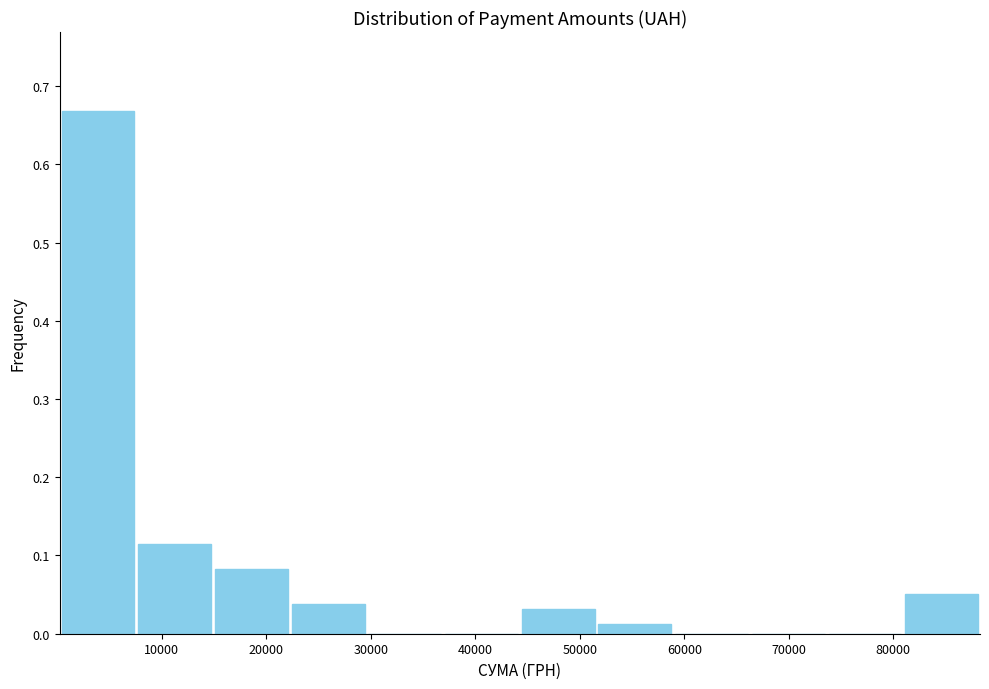

Reading left to right, transcribe this chart: for each bar, give the range it covers on the x-axis and its height. Neither the bar edges nor the heights are printed on the chart, so give them approximately, as read against the axes.

0 to 8000: 0.67
8000 to 15000: 0.11
15000 to 22000: 0.08
22000 to 30000: 0.04
30000 to 37000: 0
37000 to 44000: 0
44000 to 52000: 0.03
52000 to 59000: 0.01
59000 to 66000: 0
66000 to 74000: 0
74000 to 81000: 0
81000 to 88000: 0.05